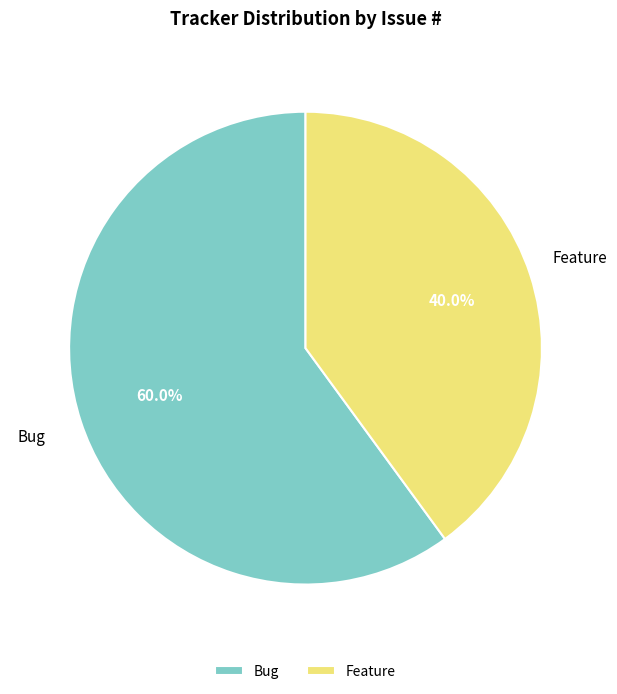

Which category has the smallest portion of the pie?

Feature